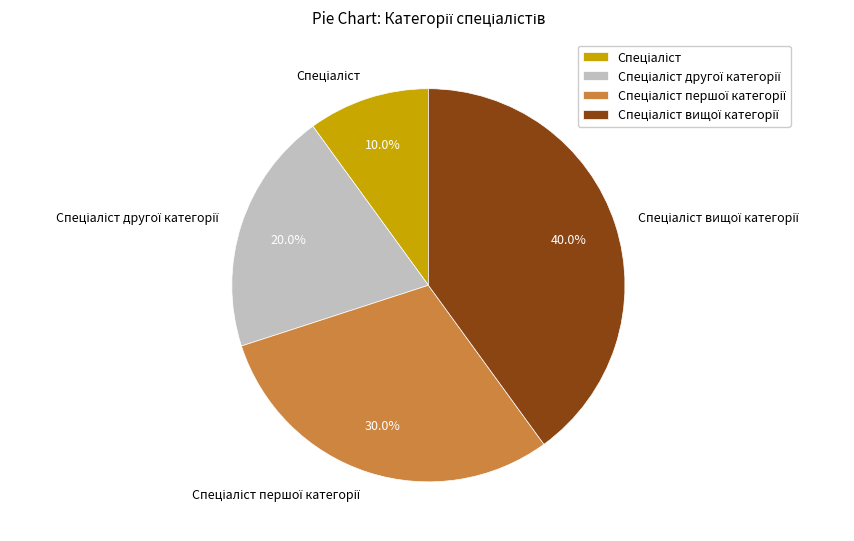

Is there a majority slice in this chart?

No